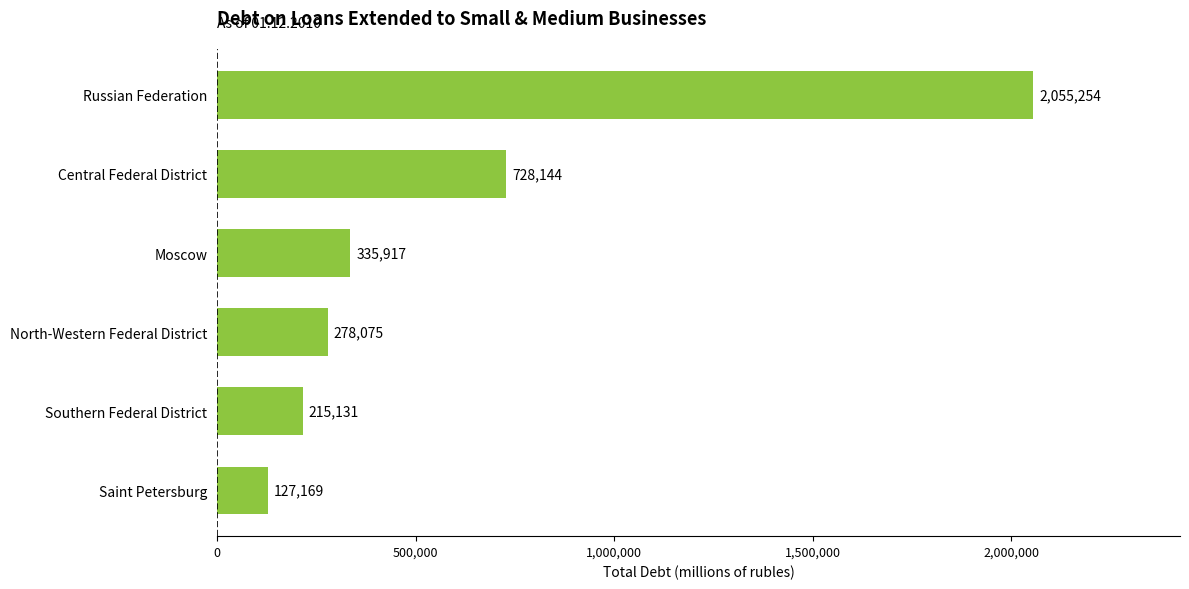

Which has a higher value, Southern Federal District or Saint Petersburg?

Southern Federal District